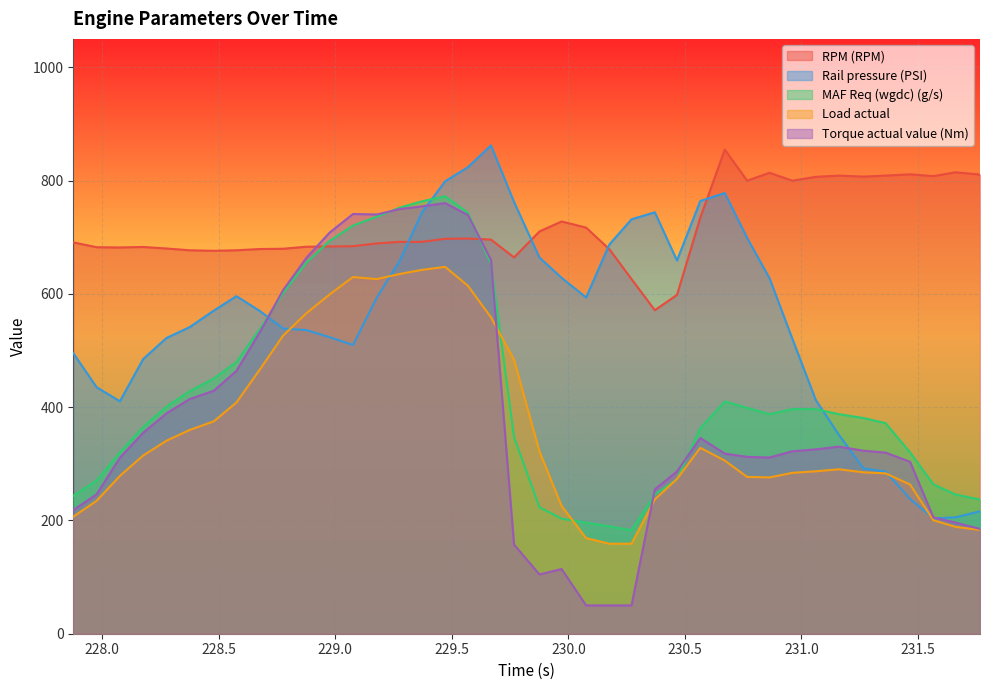

True or false: Torque actual value (Nm) has a value of 335.3 at 227.876.

False